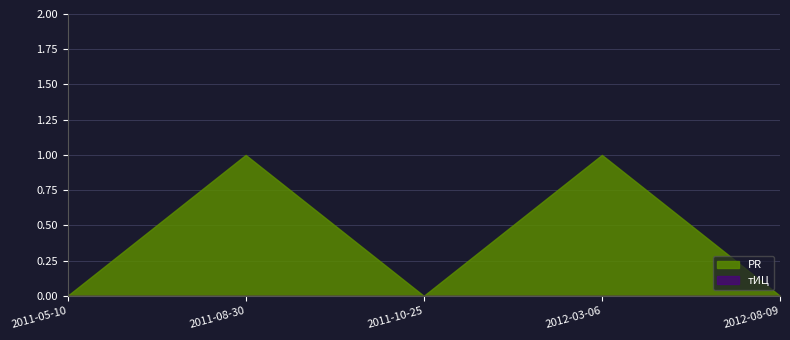

Which has a higher value, 2012-08-09 or 2011-08-30?

2011-08-30